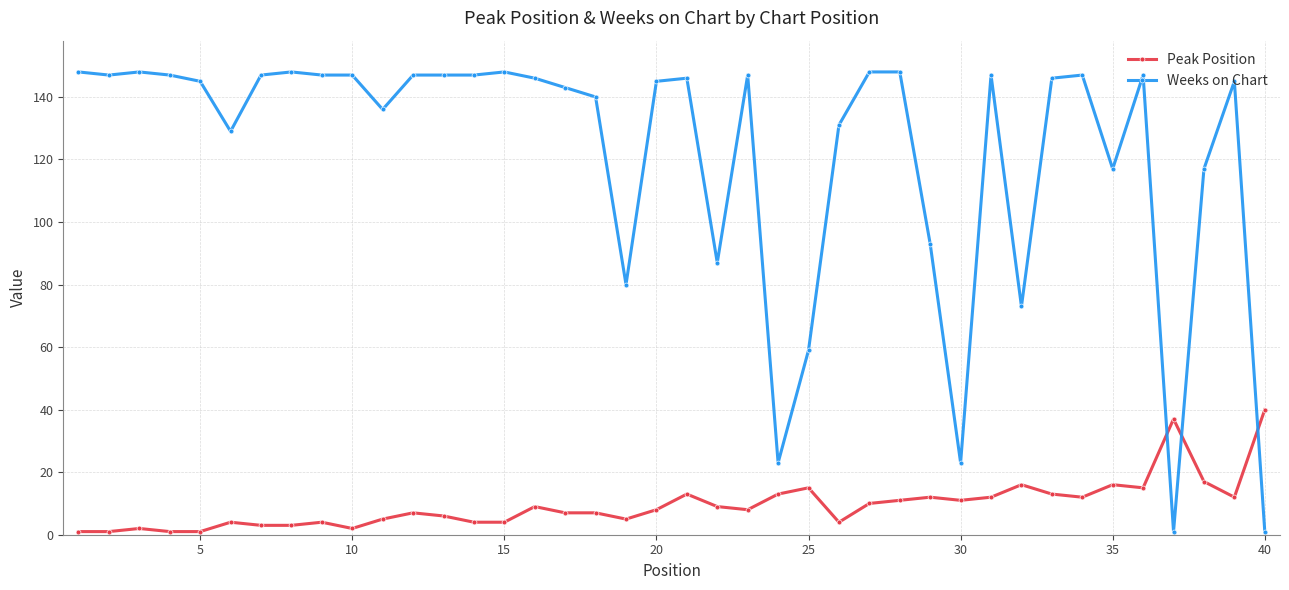

Rank the series by their maximum value, from highest to lowest.

Weeks on Chart, Peak Position